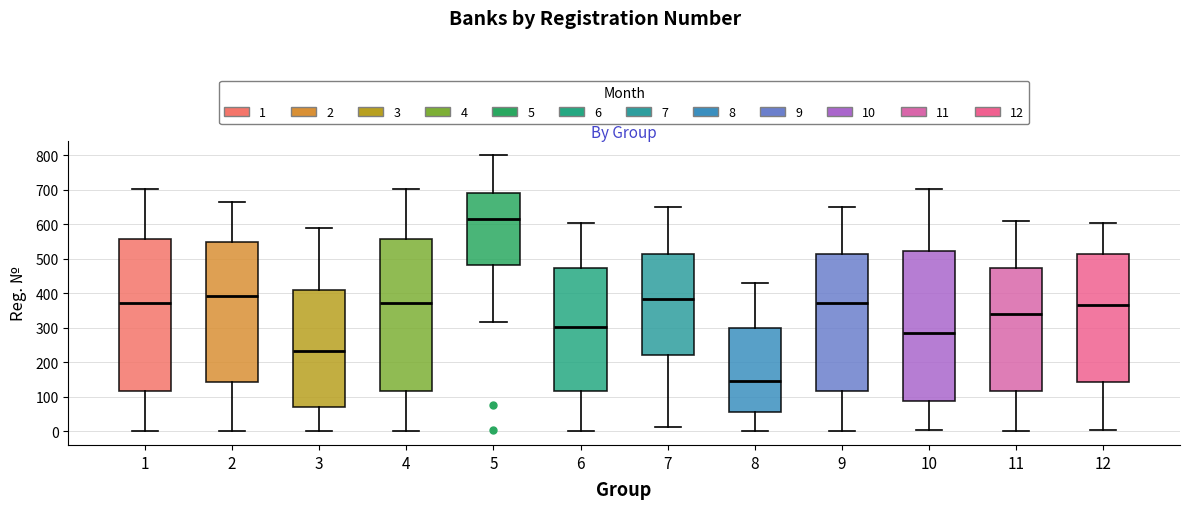

Where does the lower whisker of the box at x = 10 end on the y-axis? The values are not printed on the chart, so give them approximately, as read against the axis.

0